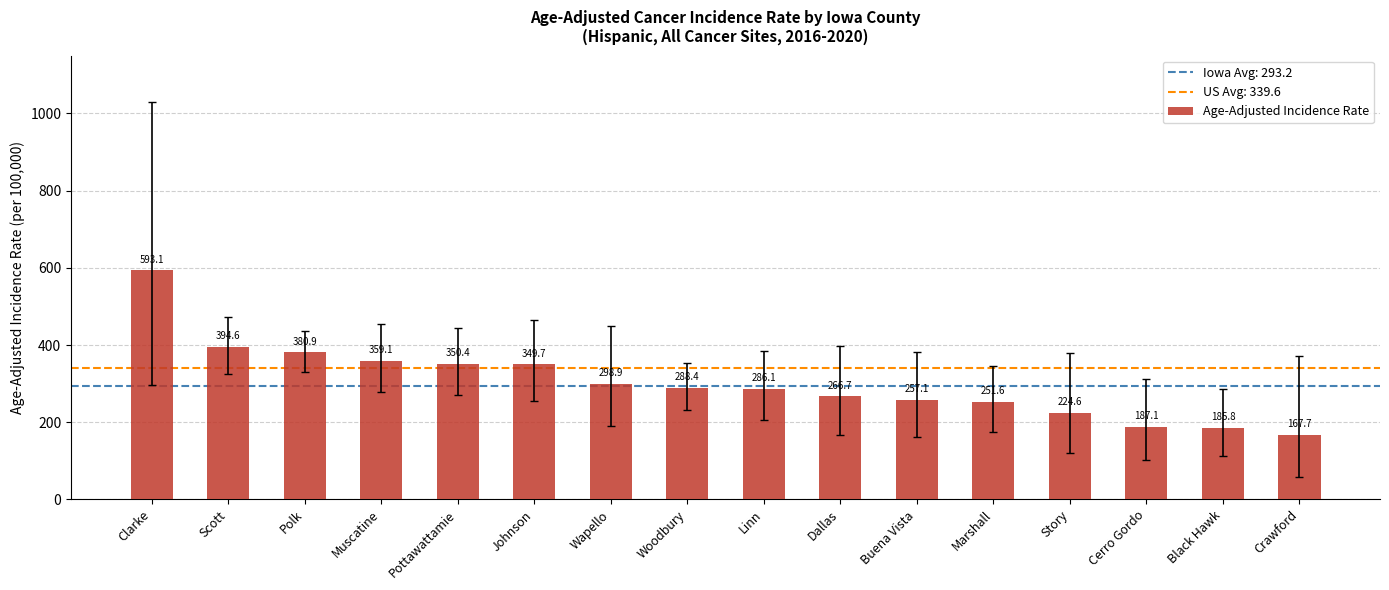

What is the value of the 8th bar from the left?

288.4